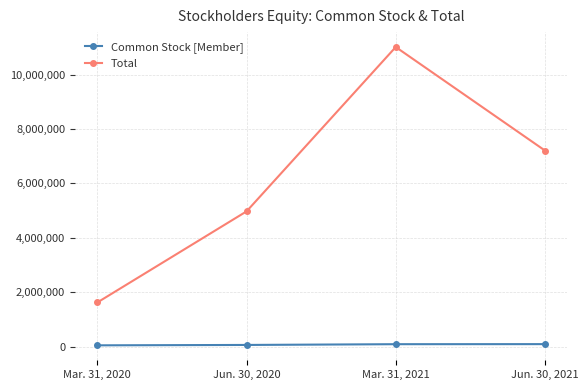

How many lines are shown in the chart?

2